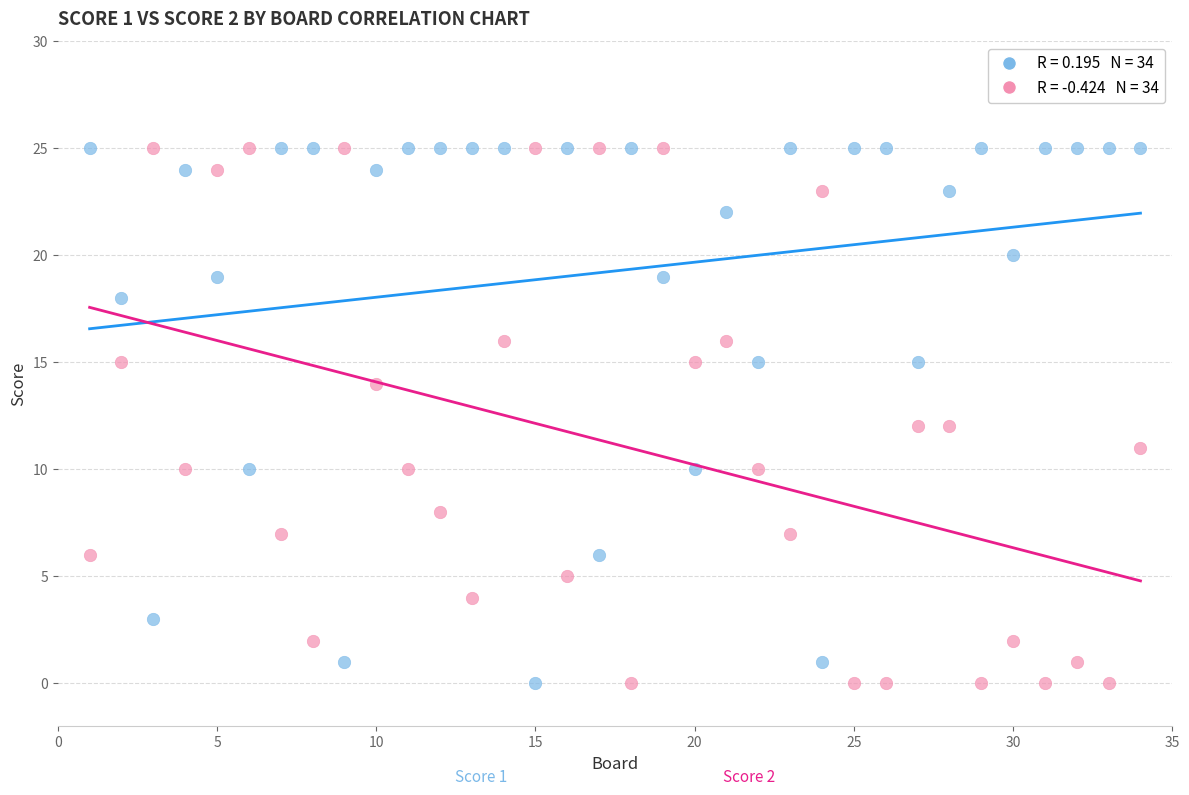

Across all data points, what is the range of Y values (max minus min)?

25